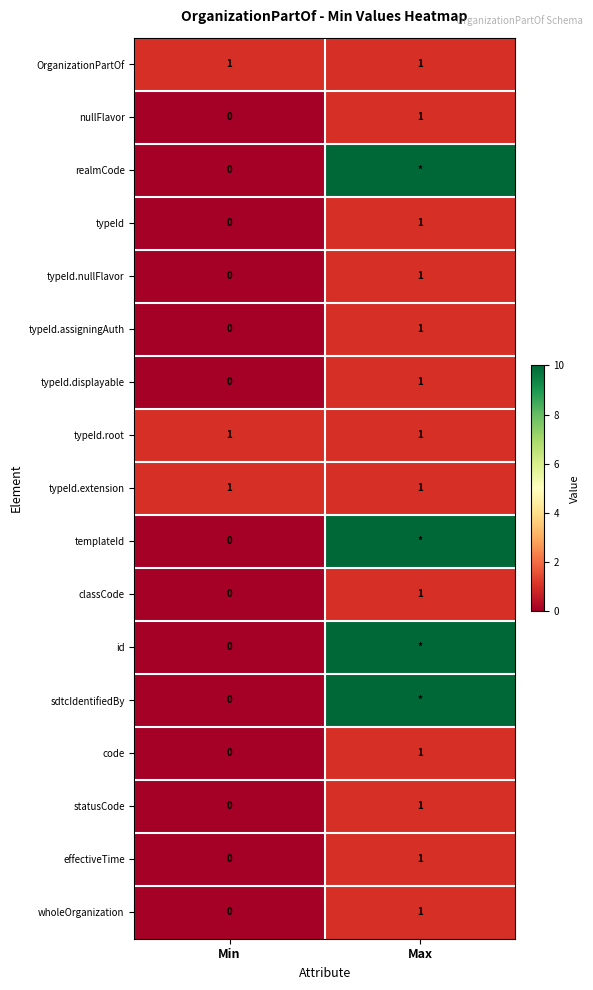

True or false: statusCode has a value of 1 at Max.

True